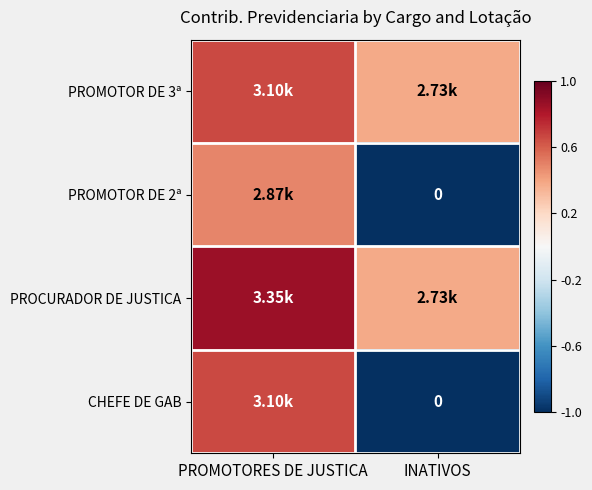

Which has a higher value, PROMOTORES DE JUSTICA or INATIVOS?

PROMOTORES DE JUSTICA